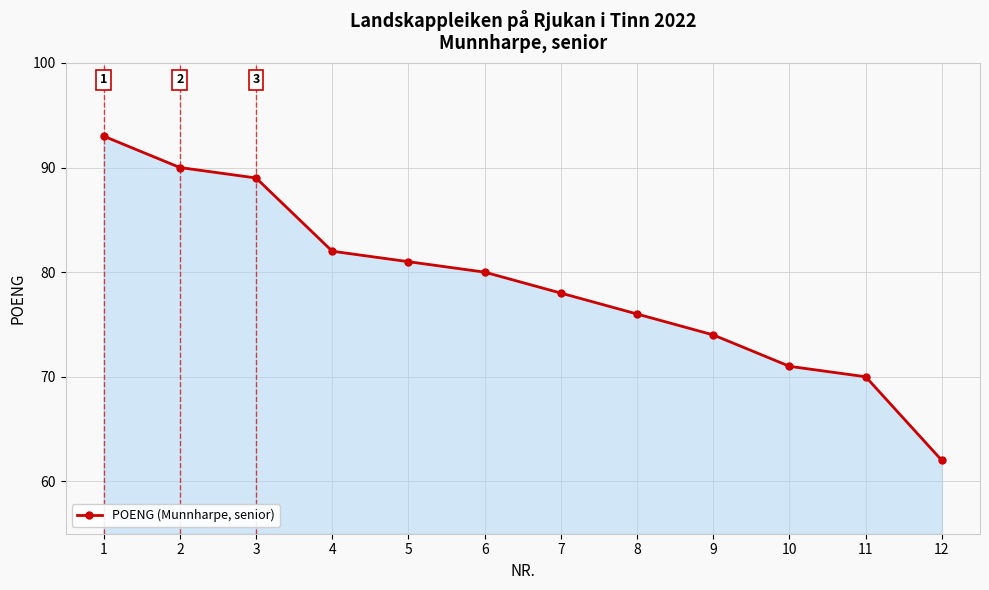

What is the minimum value shown in the chart?

62